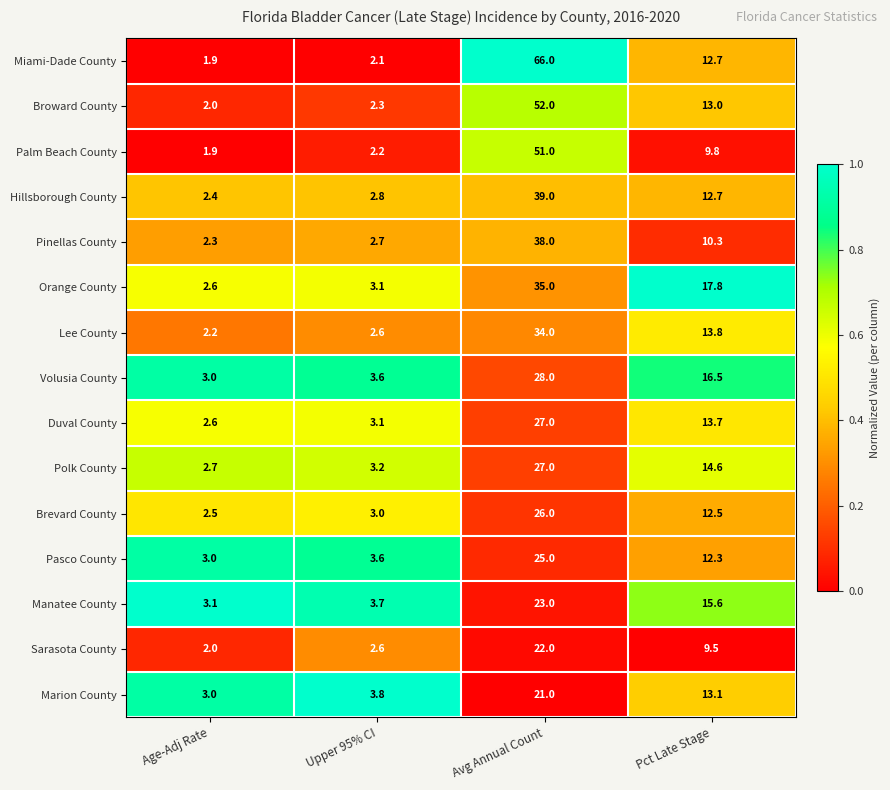

Where does the Polk County series first go above 14?

Avg Annual Count